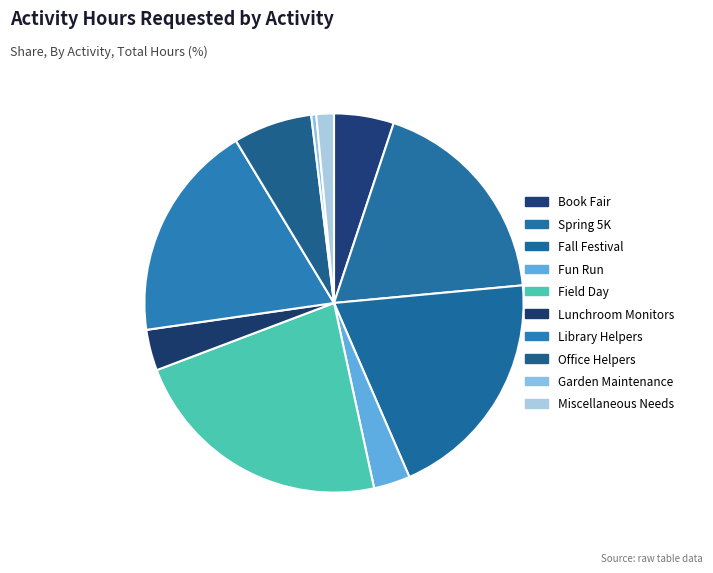

Combined, do Fall Festival and Garden Maintenance account for over 50%?

No